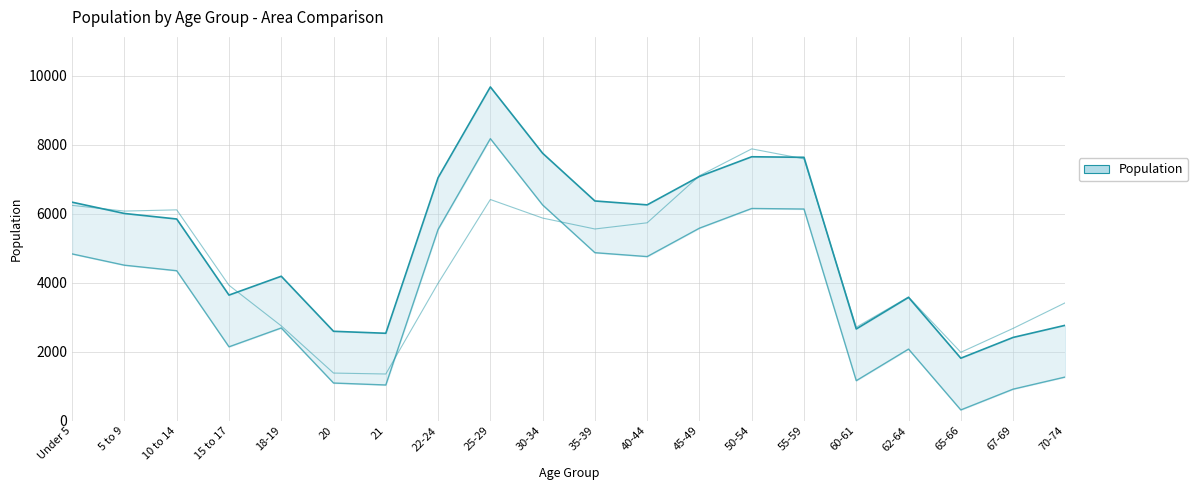

What is the difference between the Montana (scaled /10) values at 65-66 and 70-74?

1437.5